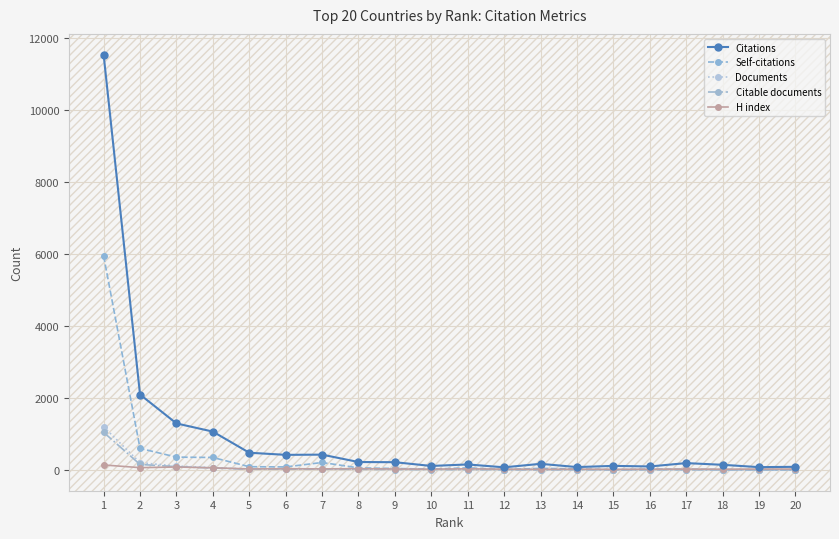

True or false: Self-citations has more than 0 interior local peaks.

True